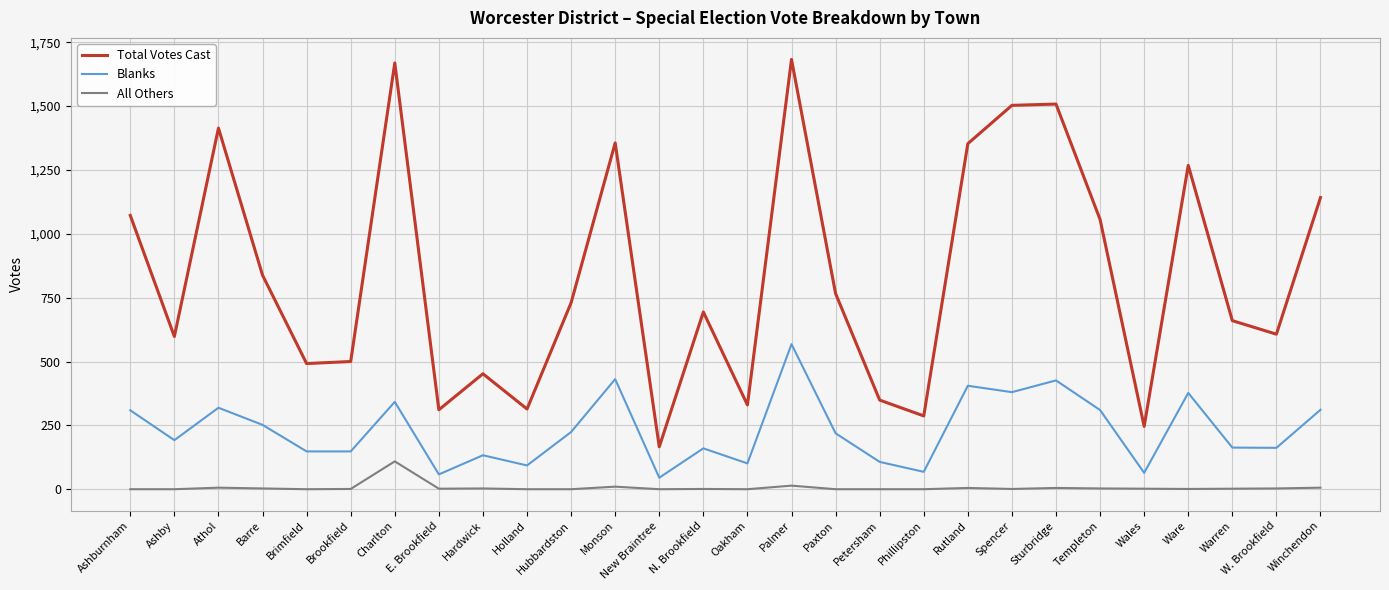

What is the difference between the maximum and second lowest values in the Total Votes Cast series?

1437